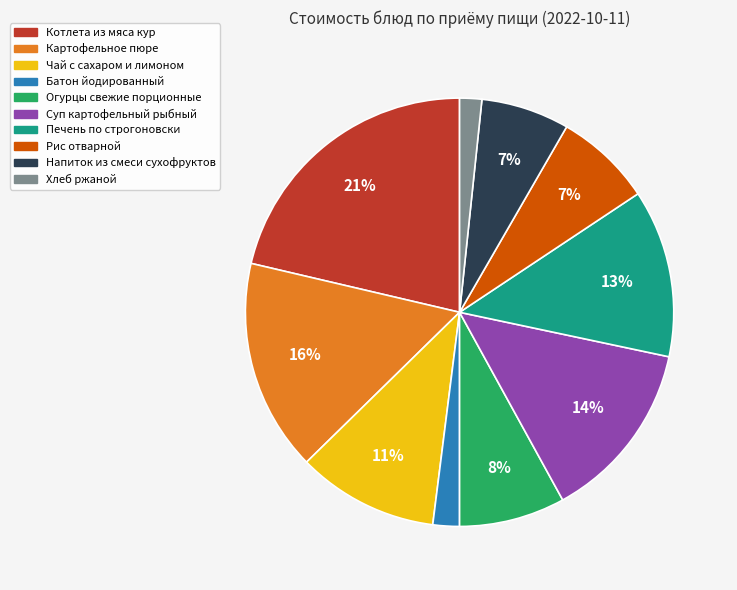

Between Картофельное пюре and Батон йодированный, which is larger?

Картофельное пюре